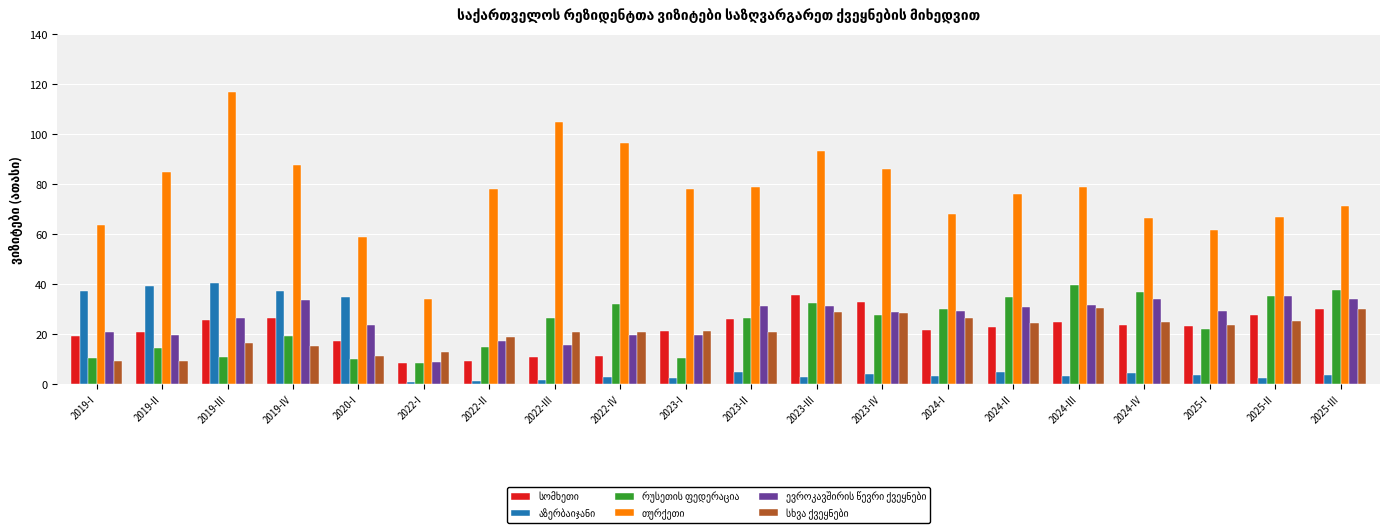

Reading left to right, list all the values displayed in this chart.

სომხეთი: 19.4	20.9	25.7	26.7	17.5	8.6	9.6	11.1	11.4	21.4	26.2	35.9	32.8	21.9	23.2	25.1	23.7	23.4	27.6	30.3
აზერბაიჯანი: 37.4	39.3	40.7	37.2	34.9	0.9	1.4	1.8	2.9	2.6	5.0	3.1	4.3	3.5	5.0	3.5	4.6	3.8	2.5	3.8
რუსეთის ფედერაცია: 10.7	14.4	10.9	19.4	10.0	8.8	15.1	26.5	32.2	10.5	26.6	32.4	27.8	30.0	35.1	39.7	37.0	22.2	35.4	37.9
თურქეთი: 64.0	85.1	116.8	87.8	58.9	34.3	78.2	104.8	96.5	78.0	78.9	93.2	86.2	68.3	76.3	79.1	66.7	61.6	67.1	71.2
ევროკავშირის წევრი ქვეყნები: 21.1	19.9	26.8	33.8	23.9	9.1	17.4	15.7	19.9	19.8	31.2	31.2	29.1	29.4	31.1	31.7	34.0	29.5	35.3	34.1
სხვა ქვეყნები: 9.3	9.6	16.5	15.6	11.2	12.9	18.8	21.1	21.1	21.4	20.8	28.8	28.6	26.6	24.7	30.6	25.0	23.6	25.4	30.1